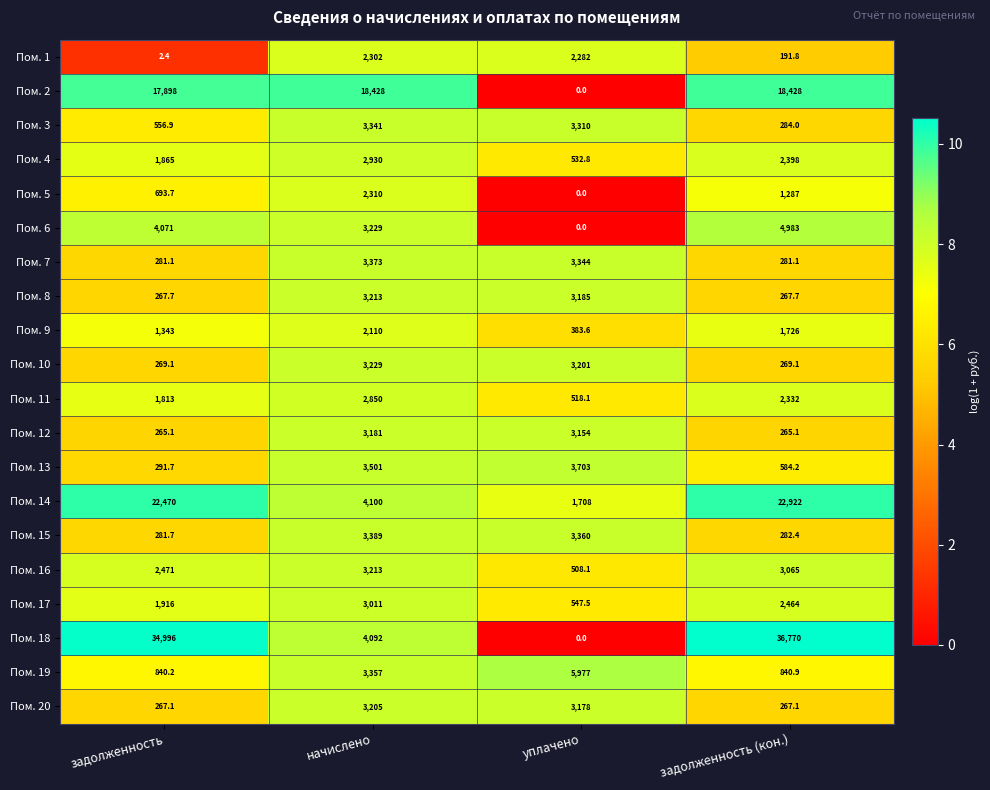

Which category has the highest value across all series?

задолженность (кон.)